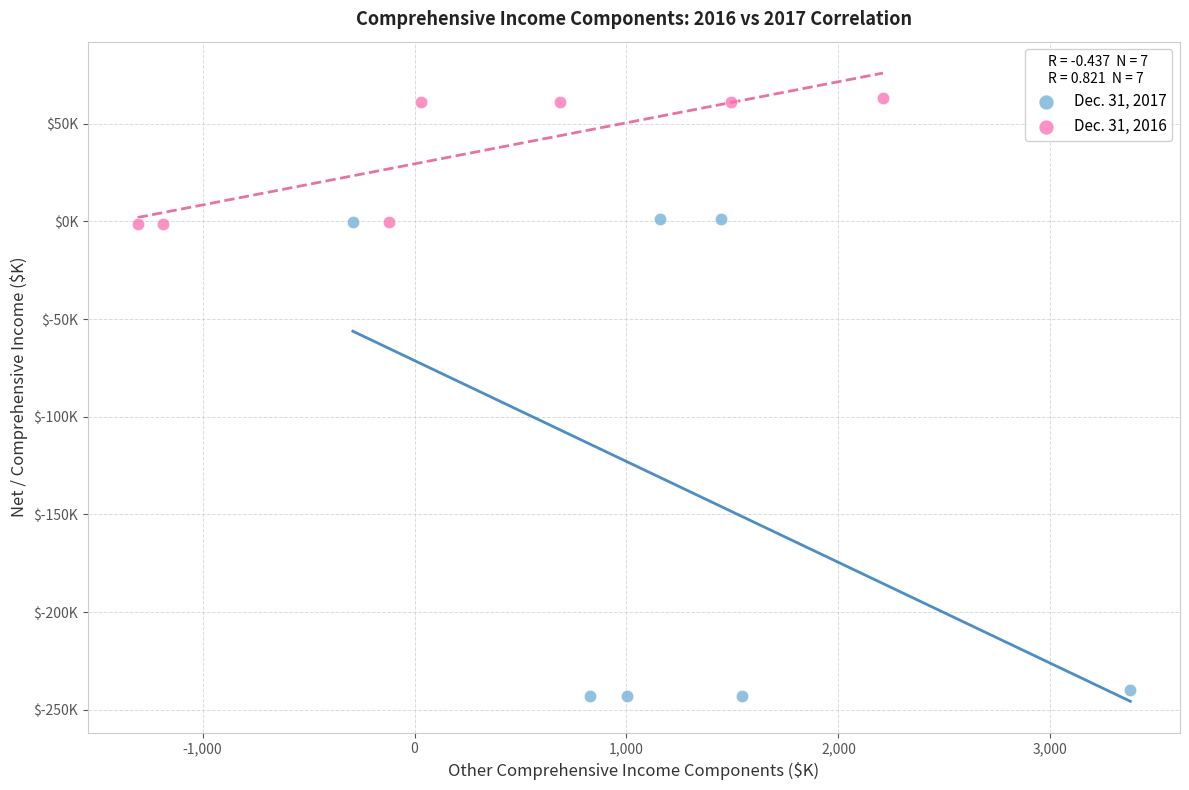

What are all the series names shown in the legend?

Dec. 31, 2017, Dec. 31, 2016